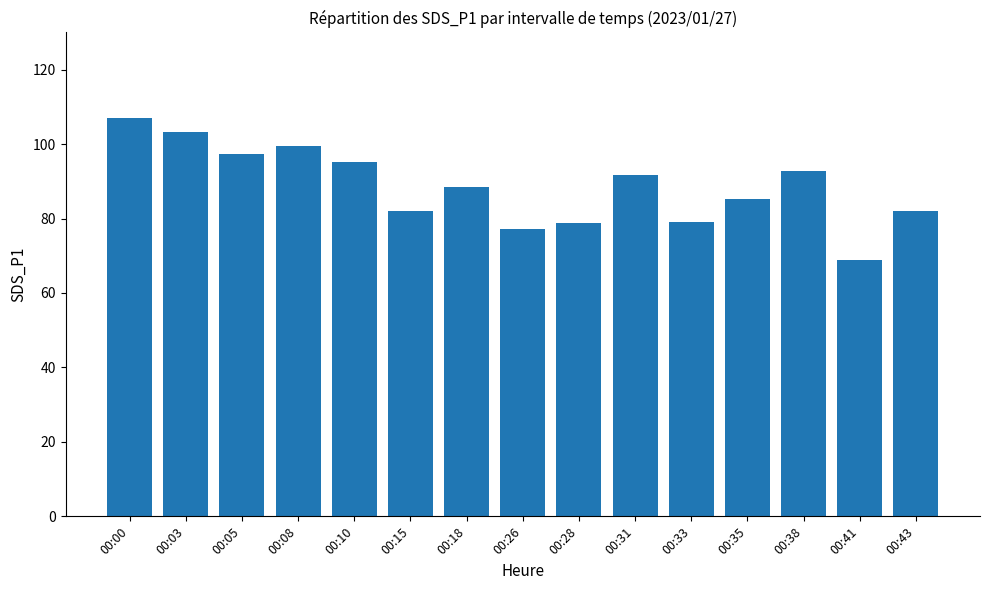

What is the change in value from 00:28 to 00:31?

+12.8